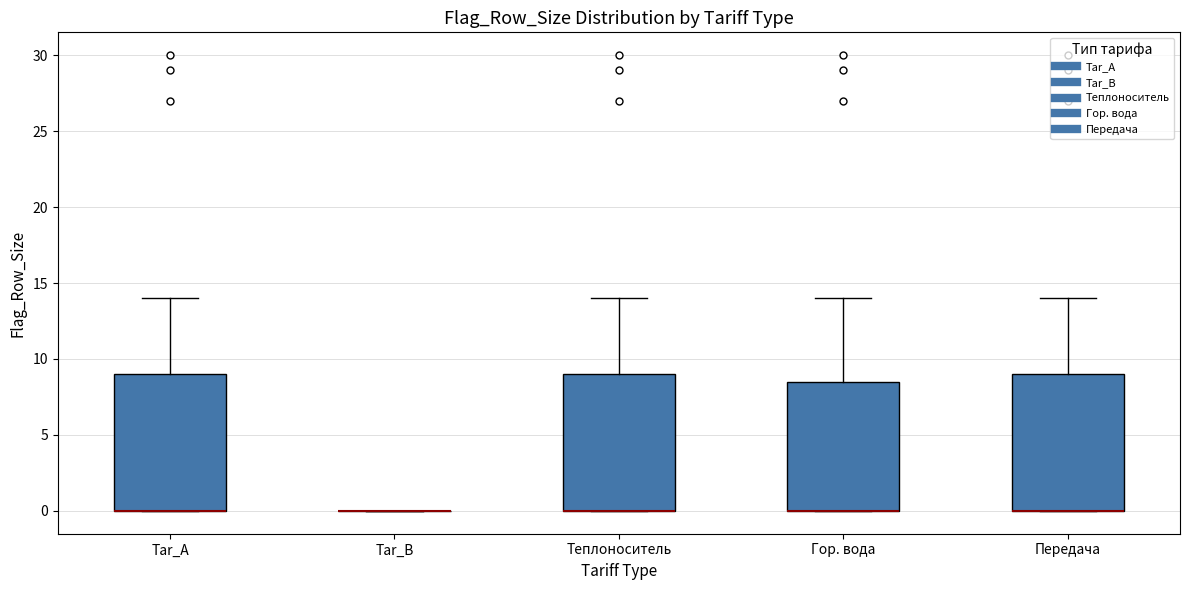

Where does the upper whisker of the box for Tar_A end on the y-axis? The values are not printed on the chart, so give them approximately, as read against the axis.

14.0